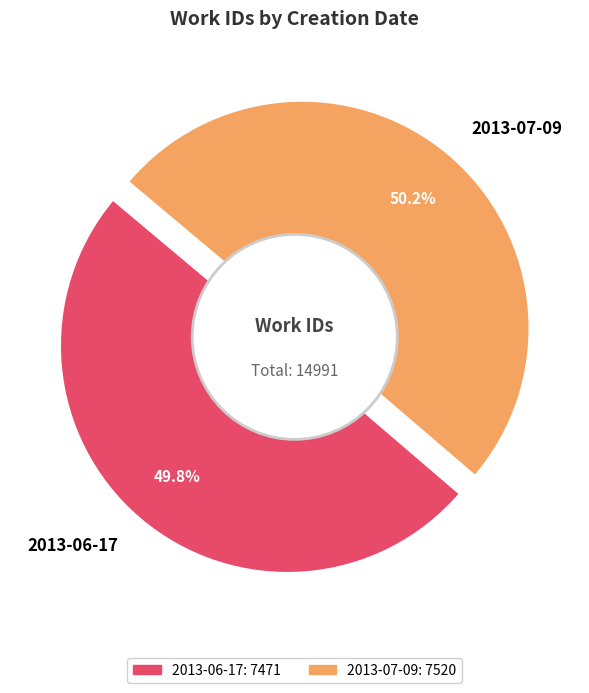

What percentage is the 2013-06-17 slice, to the nearest percent?

50%